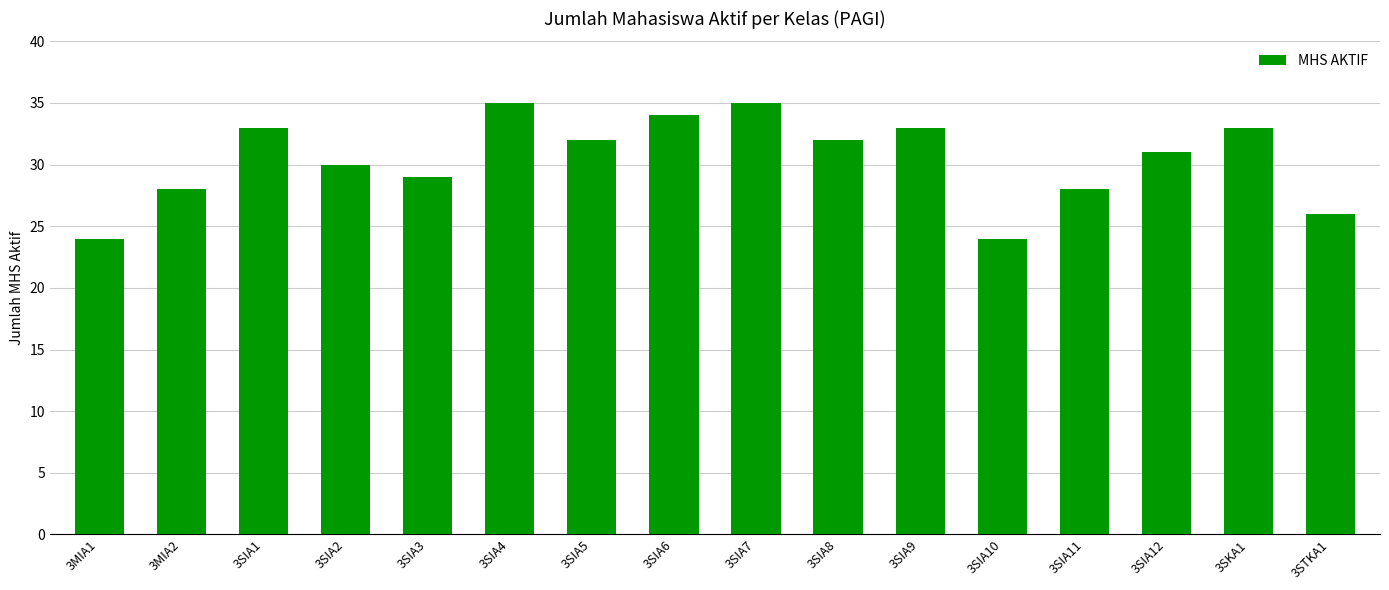

The value at 3SIA6 is 34. True or false?

True